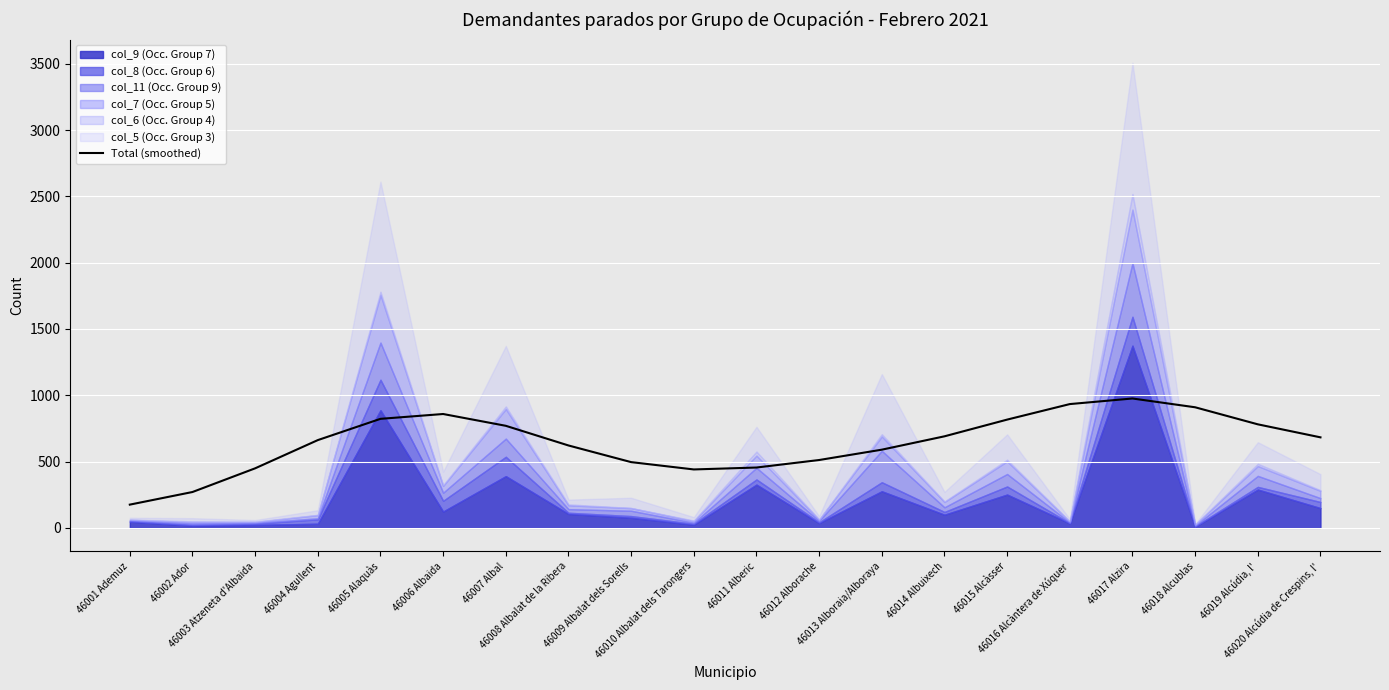

Which has a higher value, 46014 Albuixech or 46006 Albaida?

46006 Albaida